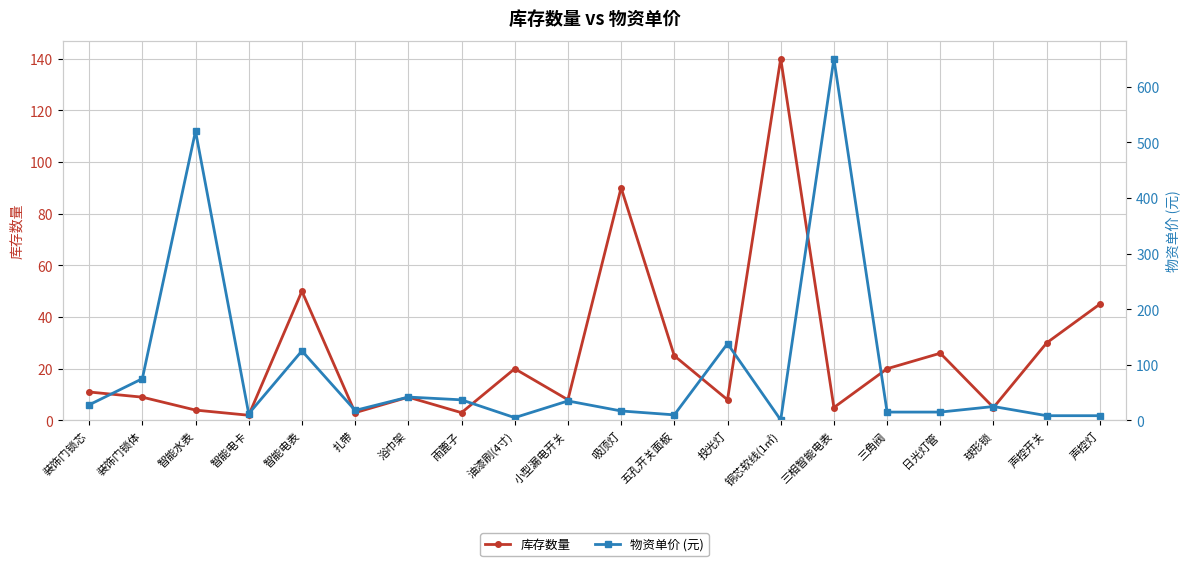

Reading left to right, transcribe all the data shown in this chart.

库存数量: 11.0	9.0	4.0	2.0	50.0	3.0	9.0	3.0	20.0	8.0	90.0	25.0	8.0	140.0	5.0	20.0	26.0	5.0	30.0	45.0
物资单价 (元): 28.0	75.0	520.0	12.0	125.0	18.0	42.0	37.0	5.0	35.0	17.0	10.0	138.0	0.9	650.0	15.0	15.0	25.0	8.5	8.5